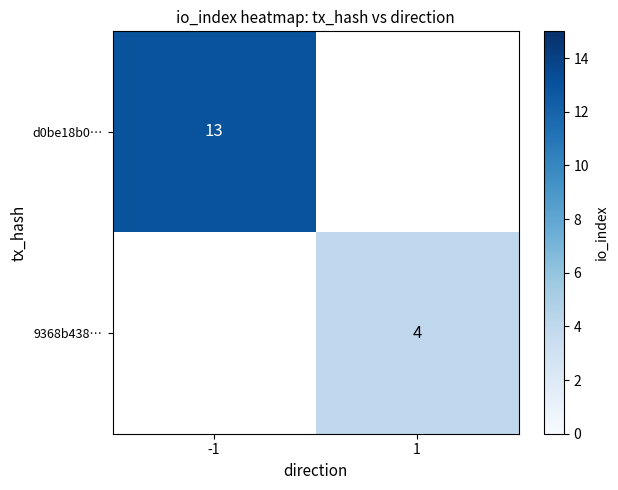

Which category has the highest value across all series?

-1